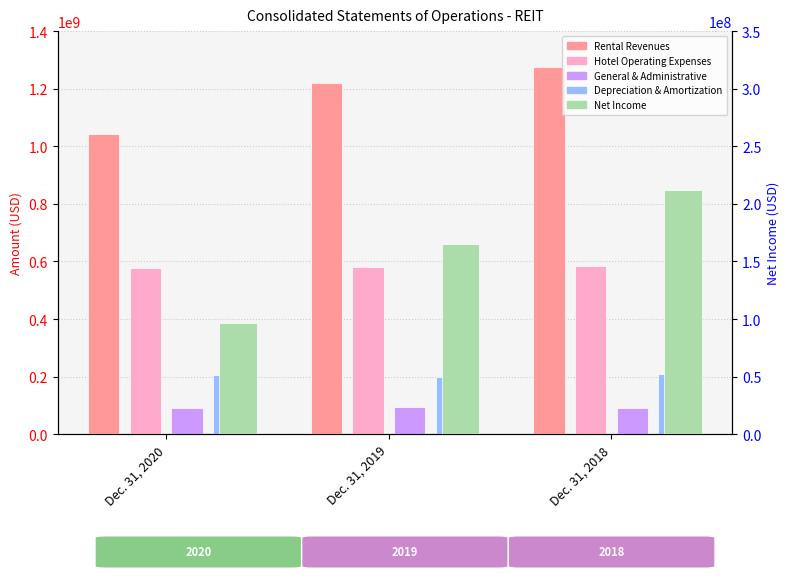

Between Dec. 31, 2020 and Dec. 31, 2018, which is larger?

Dec. 31, 2018